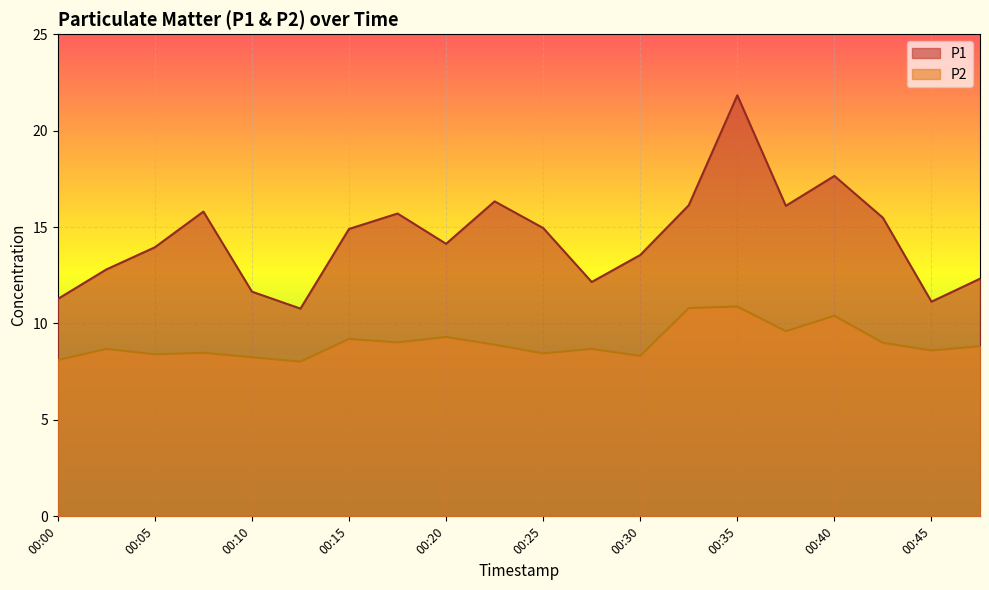

At which label does P1 reach its peak?

00:35